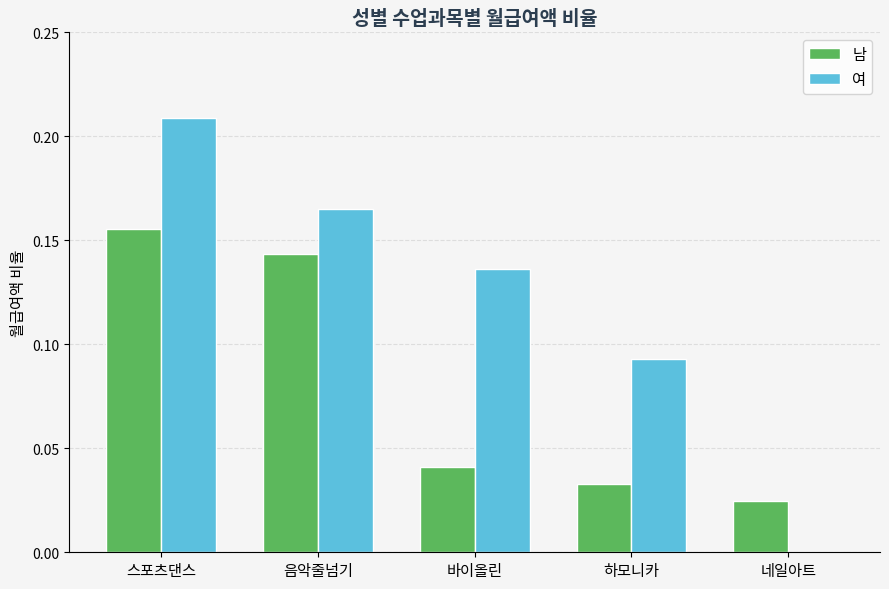

At which label does 남 reach its peak?

스포츠댄스